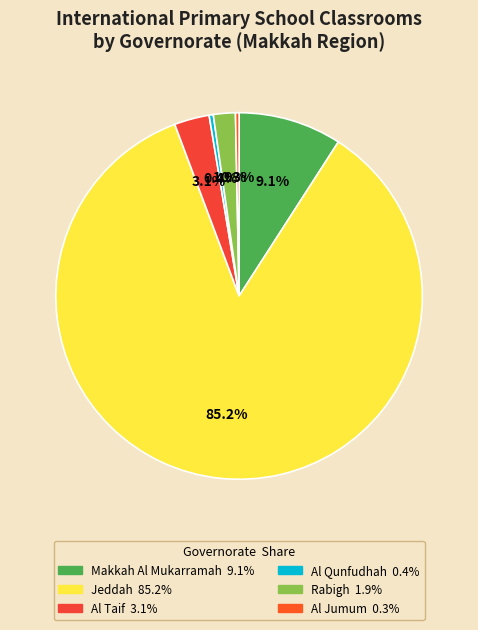

Count the number of slices in the pie.

6